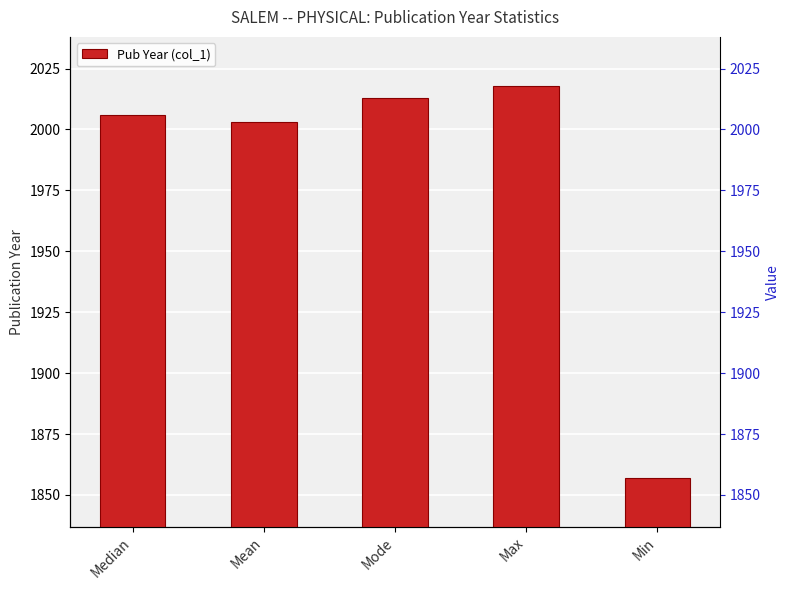

Which category has the lowest value across all series?

Min